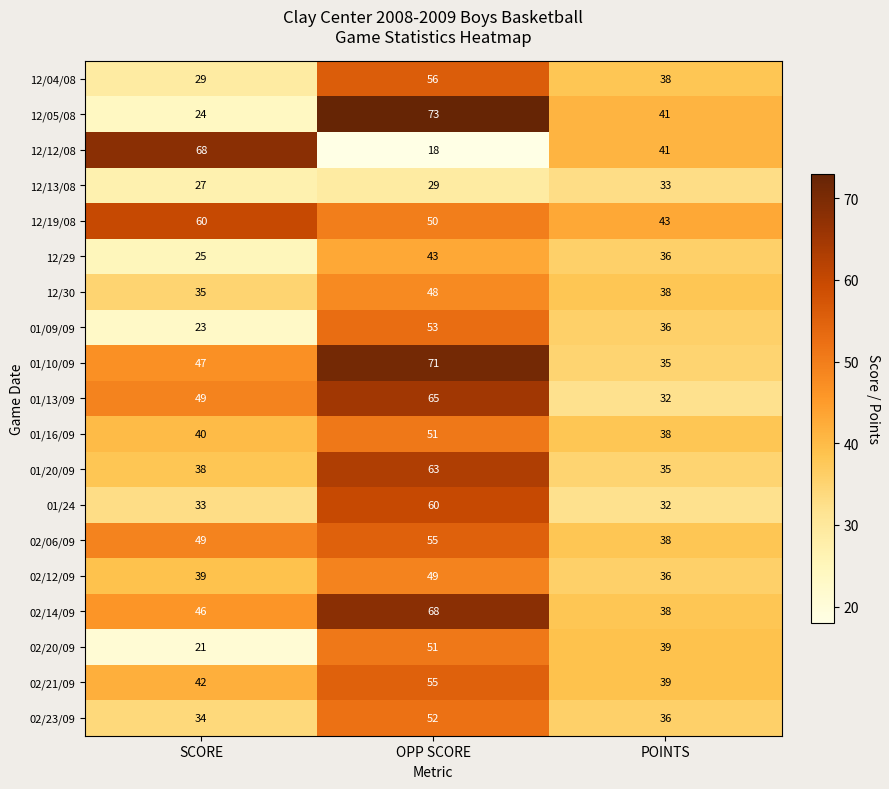

What is the smallest value displayed?

18